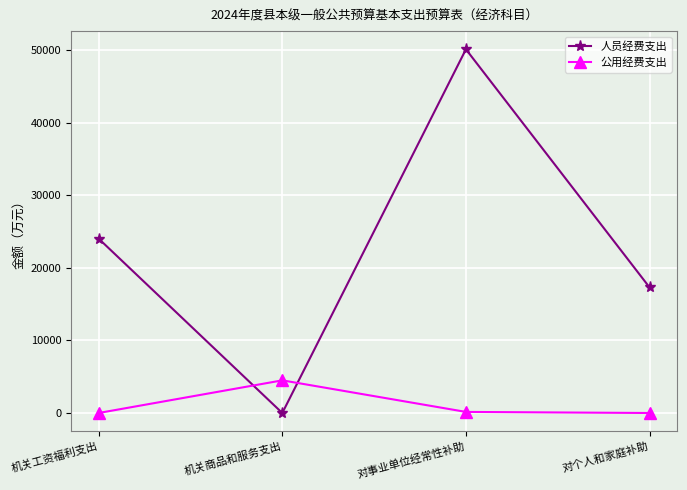

At which category is the sum across all series the highest?

对事业单位经常性补助